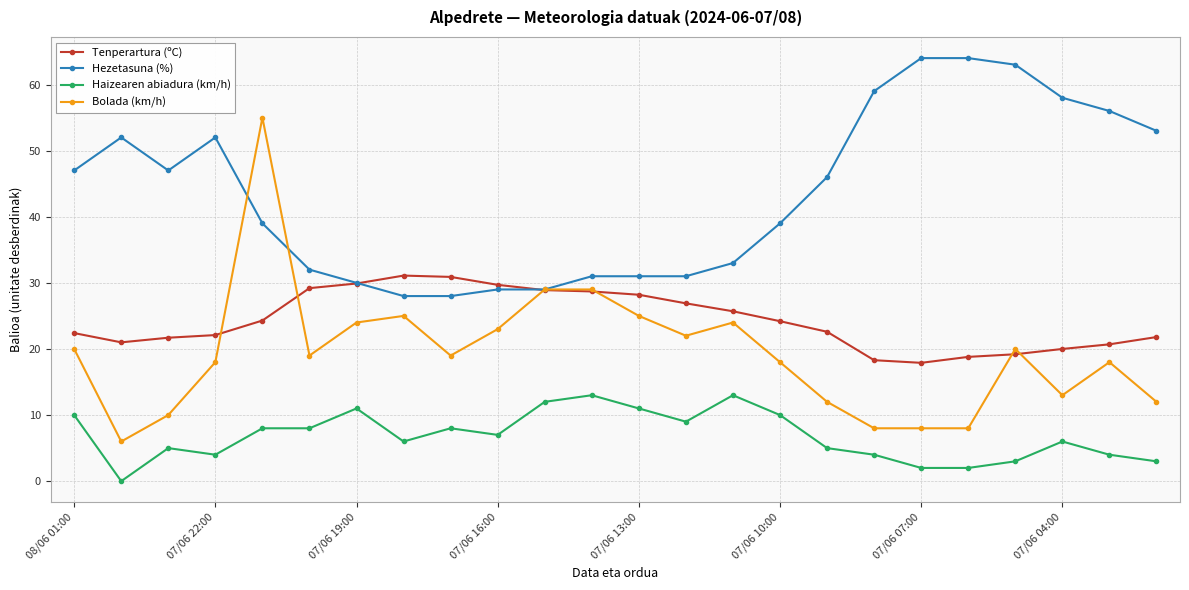

Rank the series by their maximum value, from lowest to highest.

Haizearen abiadura (km/h), Tenperartura (ºC), Bolada (km/h), Hezetasuna (%)